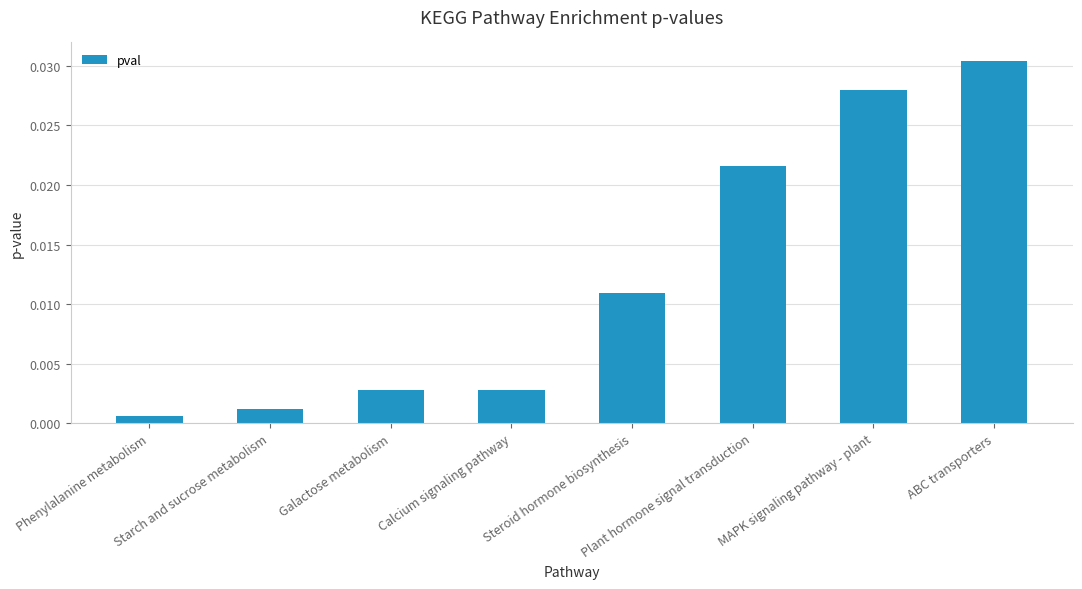

Which category has the highest value across all series?

ABC transporters